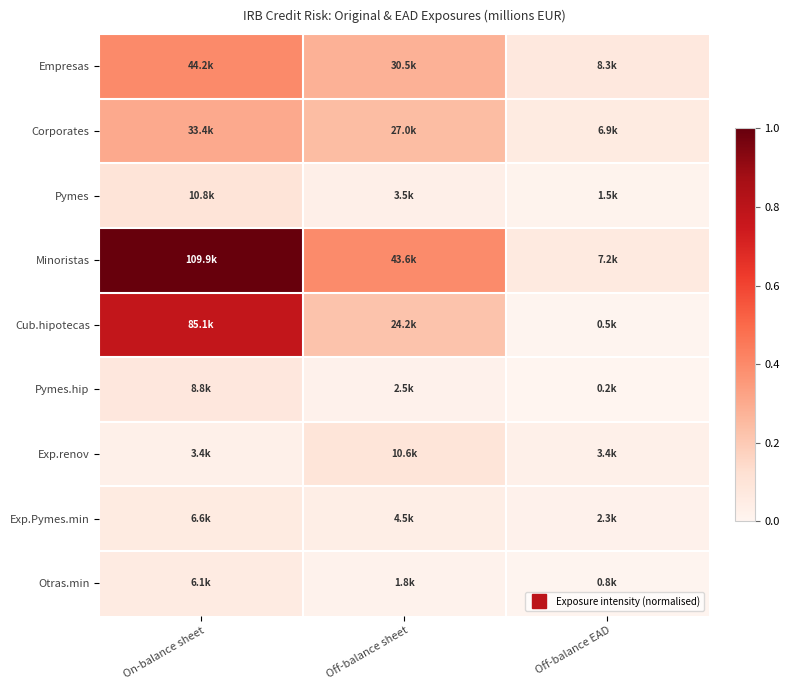

What is the greatest value displayed?

1.0